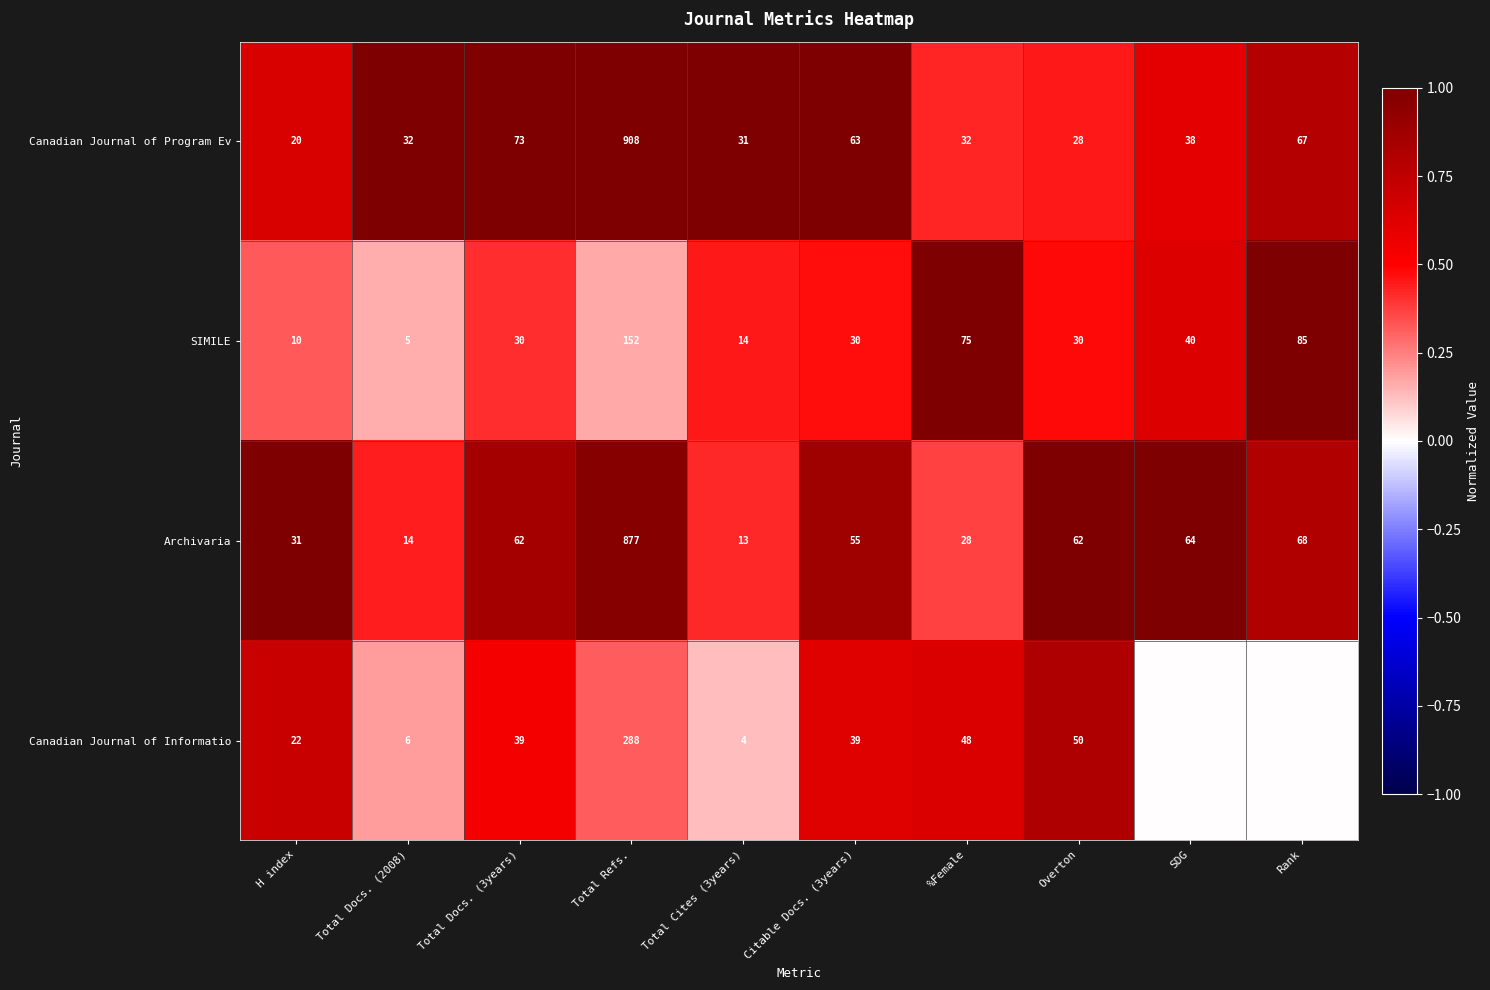

What is the average value of the SIMILE series?

47